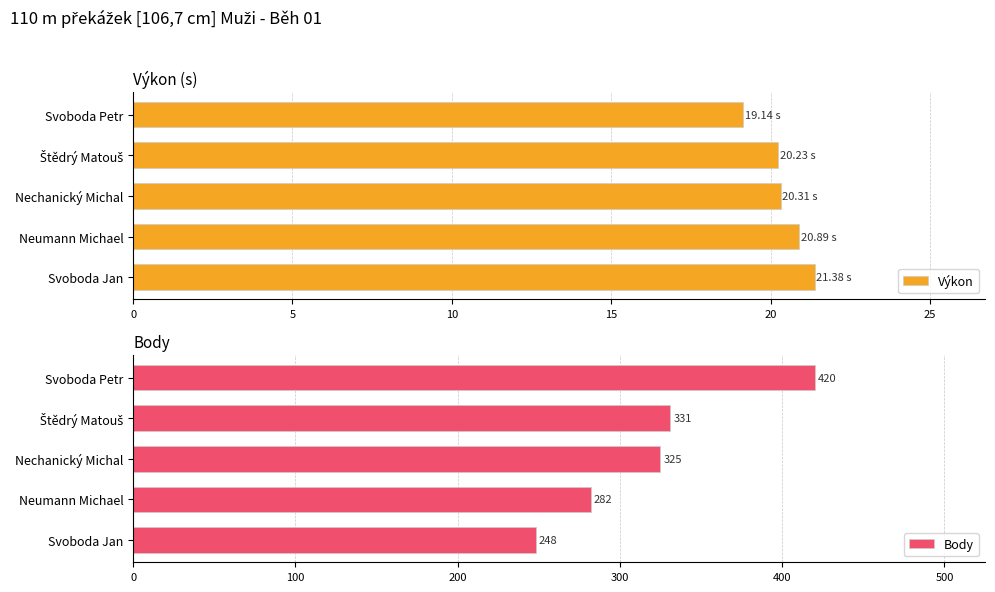

Which series has the largest total across all categories?

Body